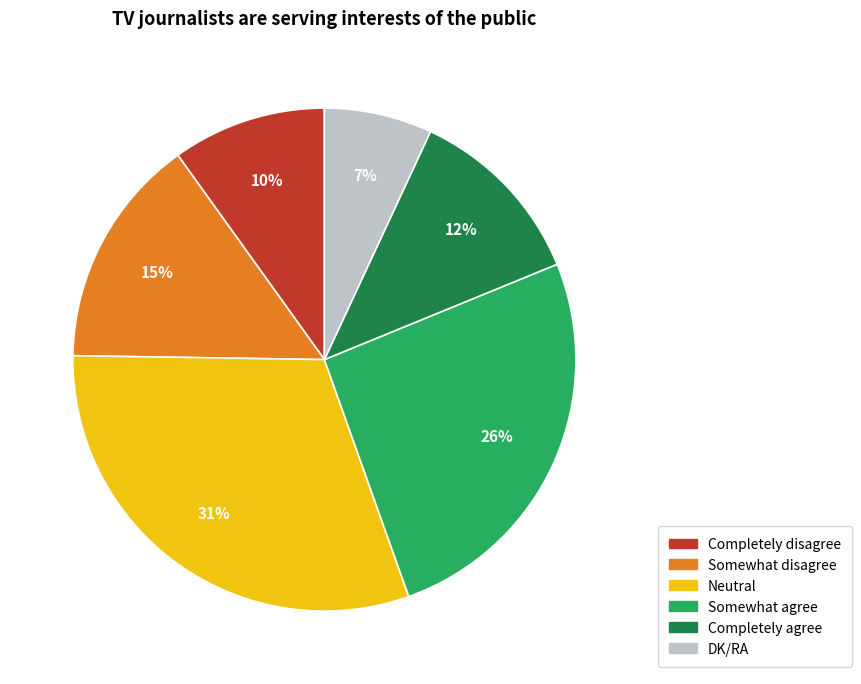

To the nearest percent, what percentage of the pie is Somewhat disagree?

15%